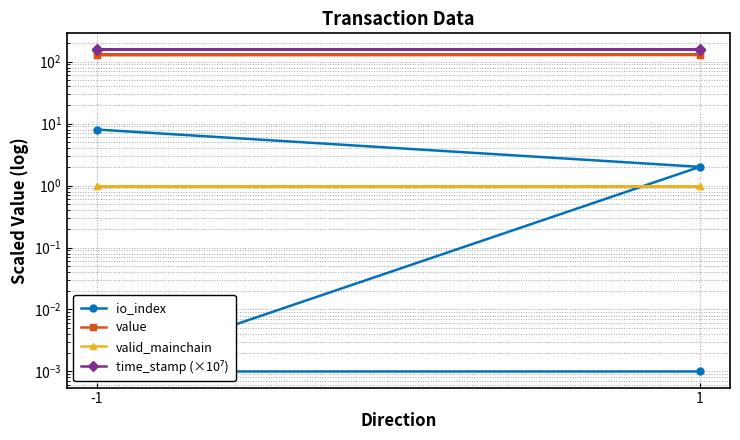

True or false: time_stamp (×10⁷) and io_index cross at least once.

False